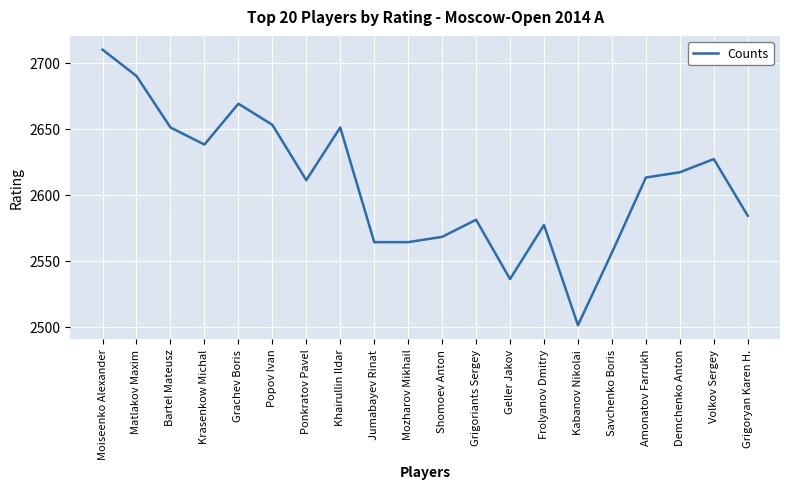

Is it true that the value at Moiseenko Alexander is 1262?

False